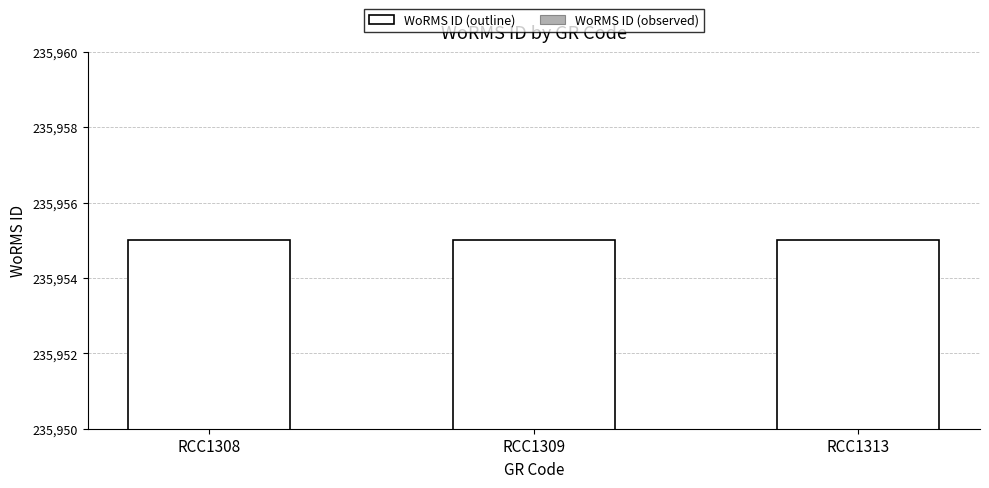

Which series has the largest total across all categories?

WoRMS ID (outline)